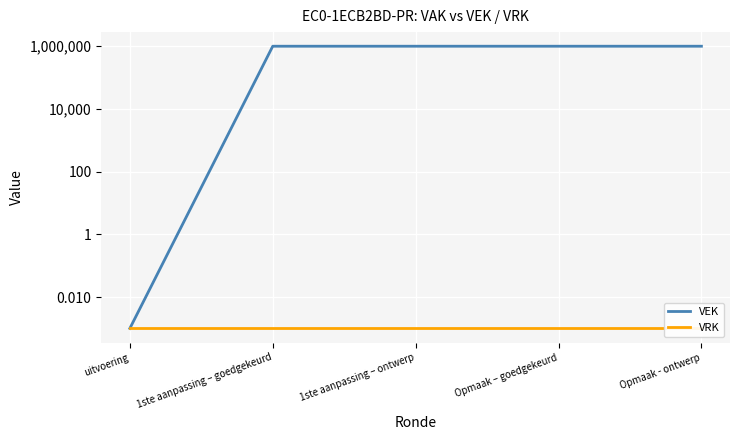

What is the label of the 2nd point from the right?

Opmaak – goedgekeurd